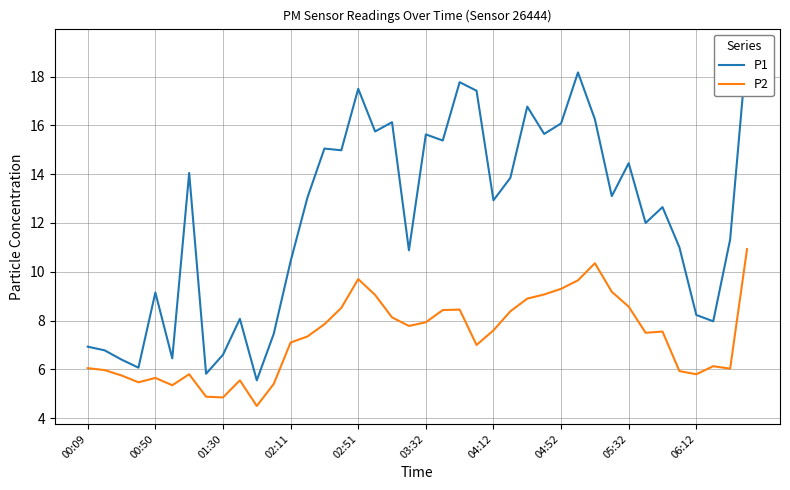

What is the average value of the P1 series?

12.2